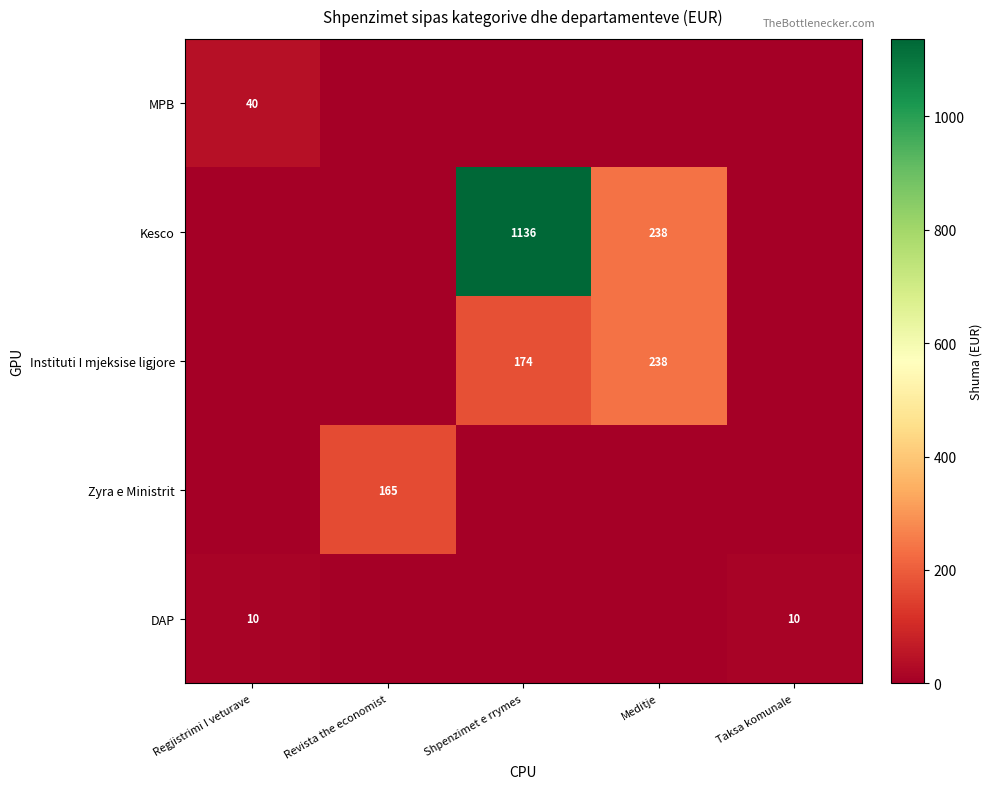

The MPB series shows 40 at Regjistrimi I veturave. True or false?

True